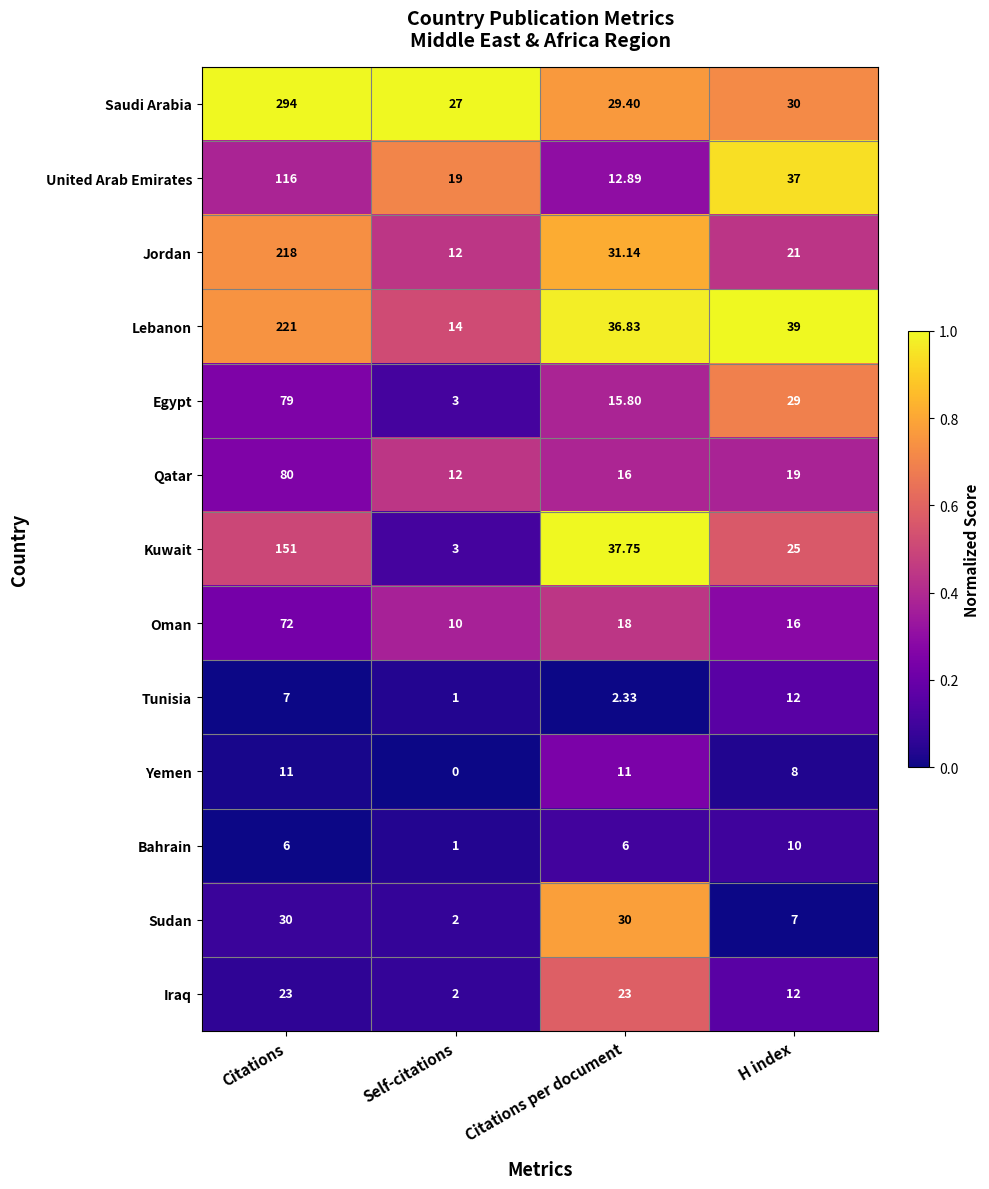

At which category is the sum across all series the highest?

Citations